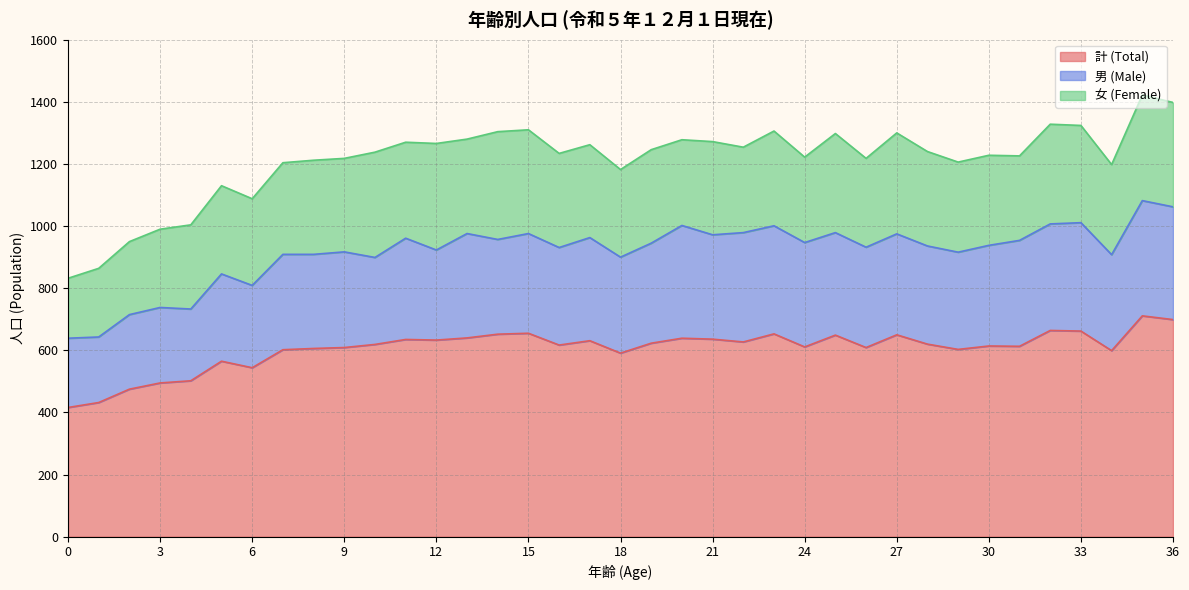

What is the minimum value shown in the chart?

193